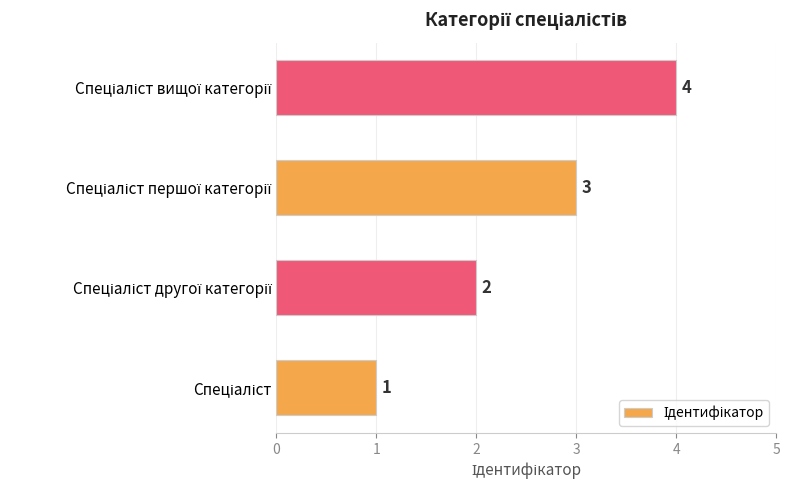

How many values are between 2 and 4?

3